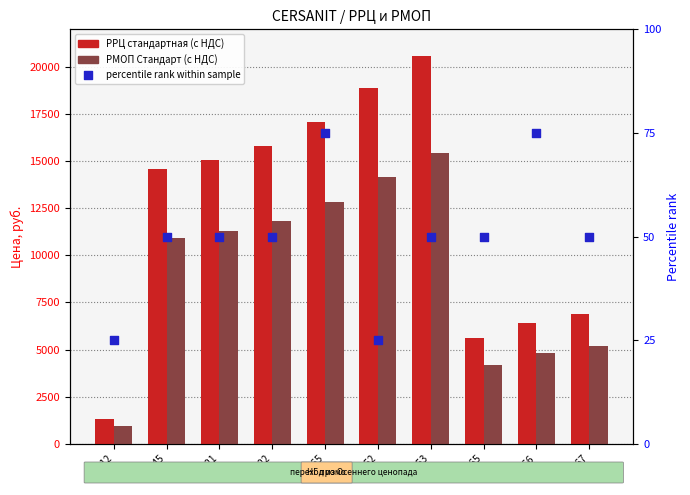

What is the total value across all series at 63345?

25582.5